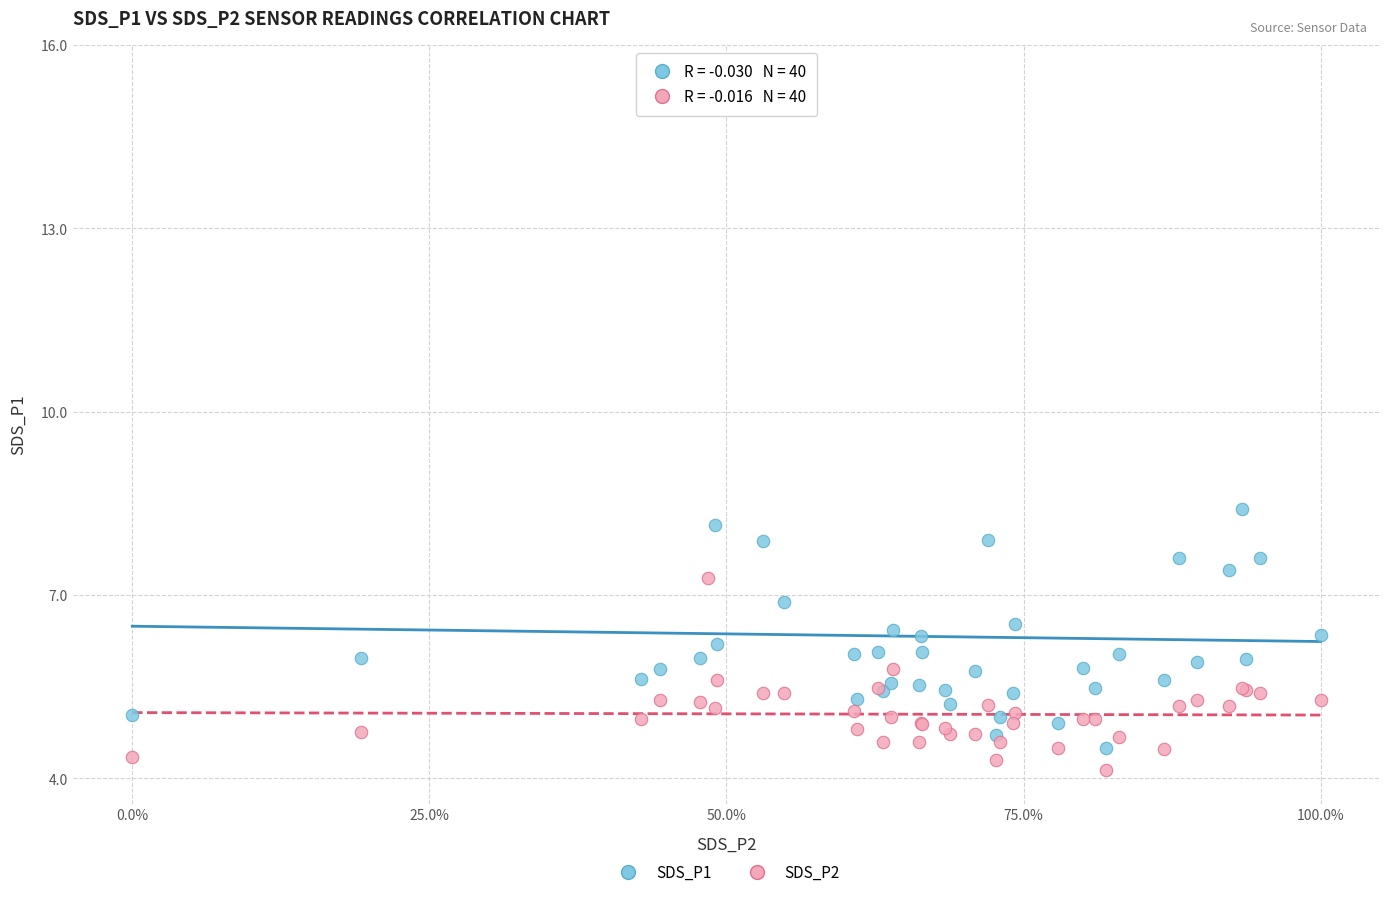

Which series reaches the minimum Y coordinate?

SDS_P2